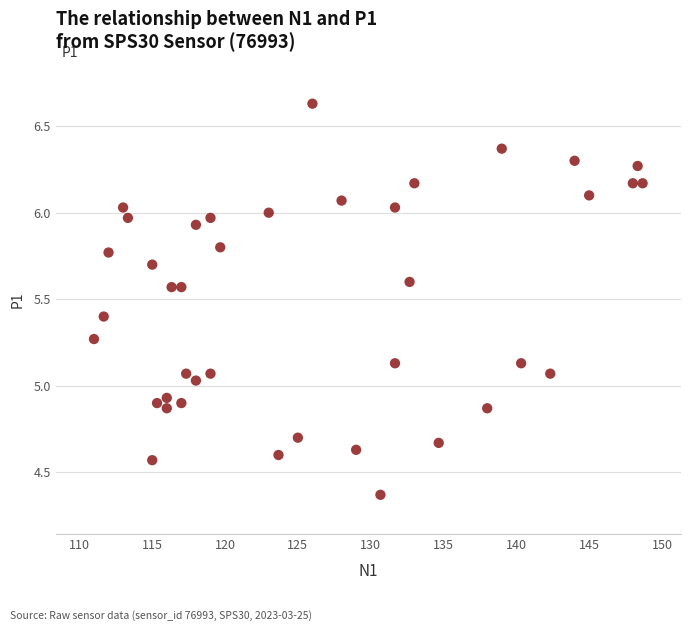

What is the range of Y values (max minus min)?

2.3